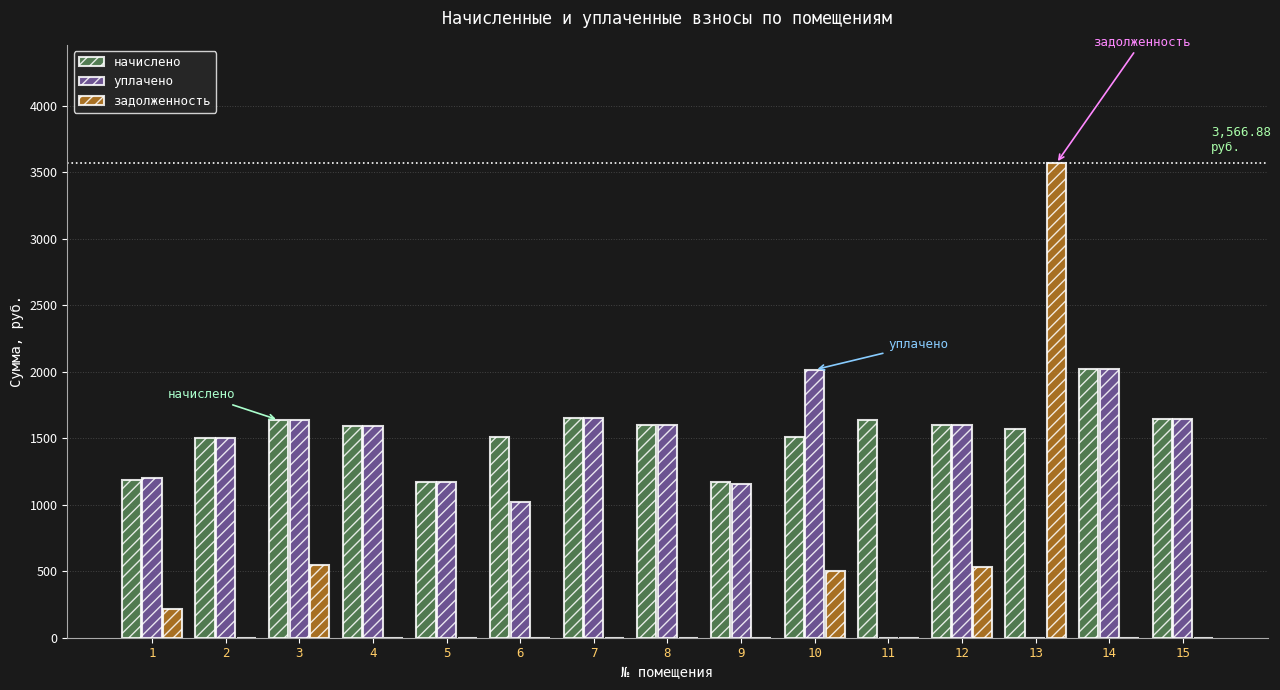

What is the approximate value of уплачено at 14?

2024.2